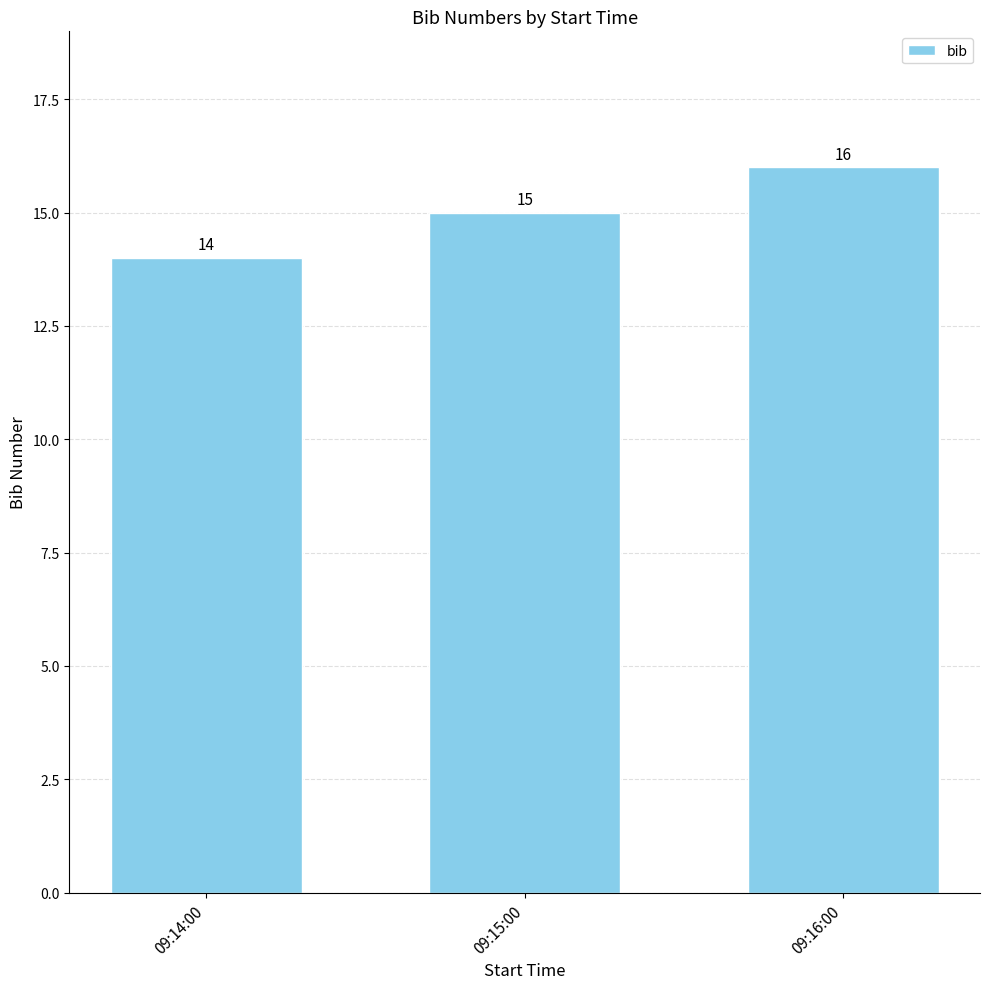

Does the chart contain stacked bars?

No